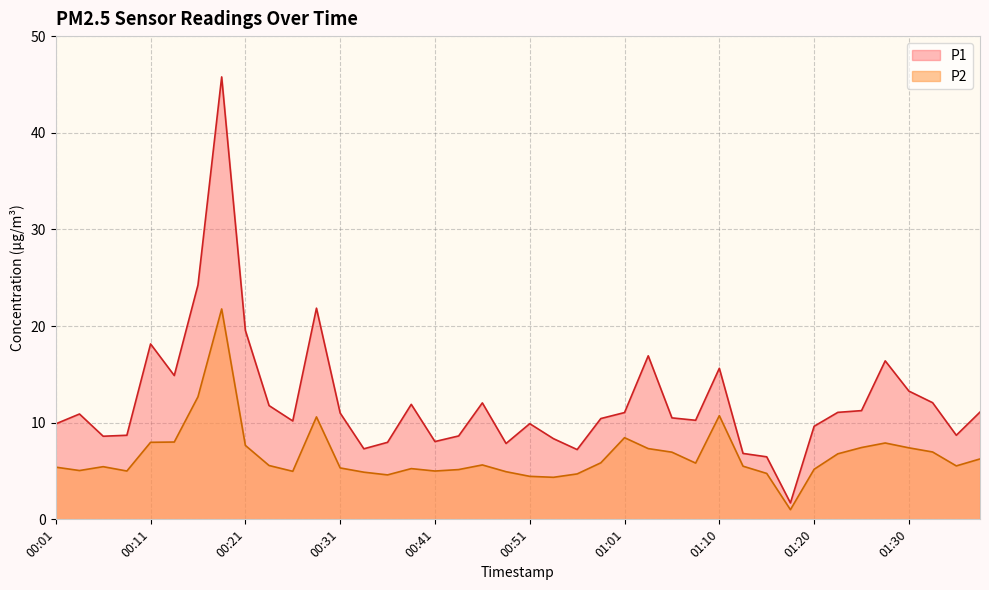

True or false: P2 and P1 cross at least once.

False